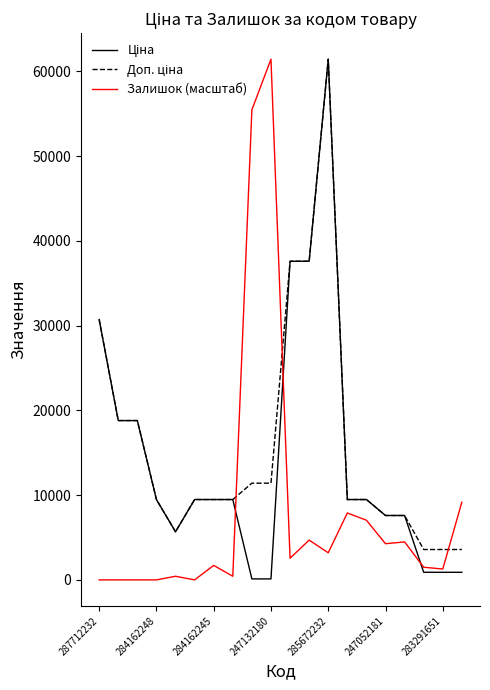

What is the greatest value displayed?

61434.3